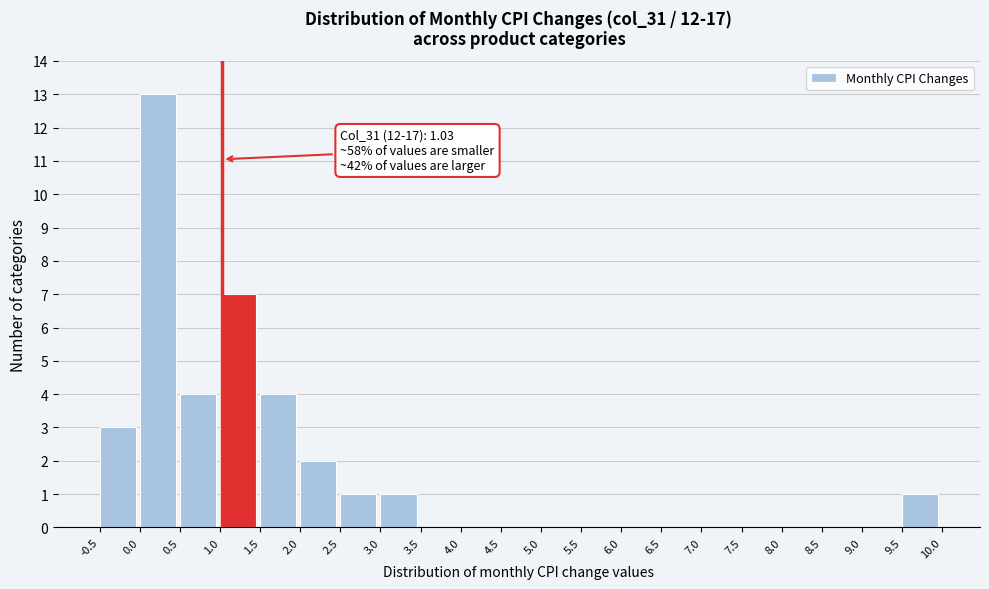

Which range on the x-axis has the tallest bar?

0.0 to 0.5